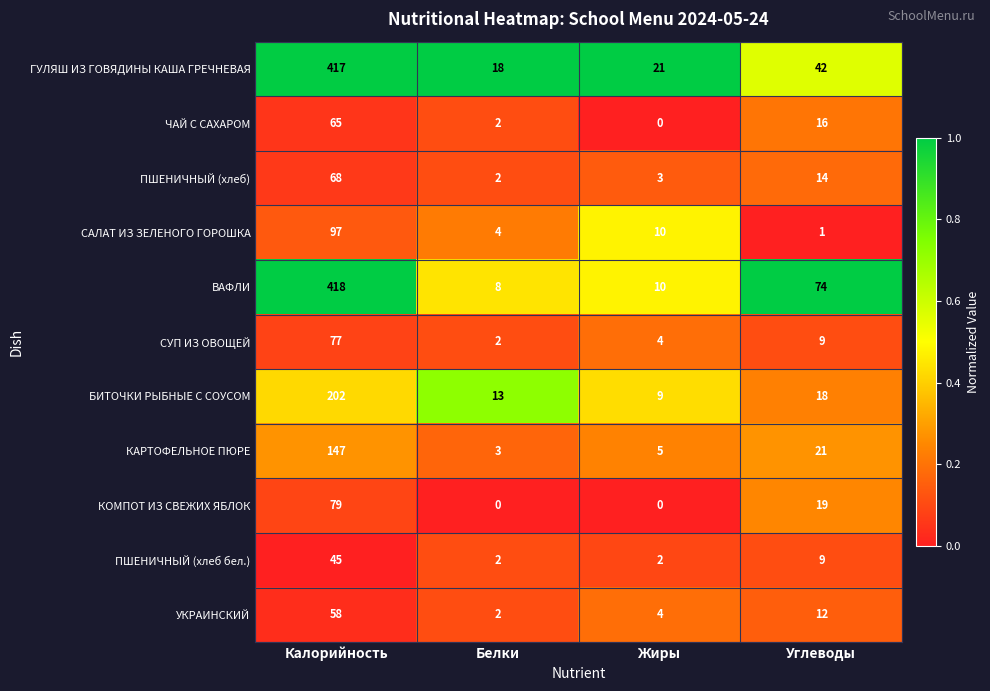

Between Белки and Жиры, which series saw the biggest shift?

САЛАТ ИЗ ЗЕЛЕНОГО ГОРОШКА